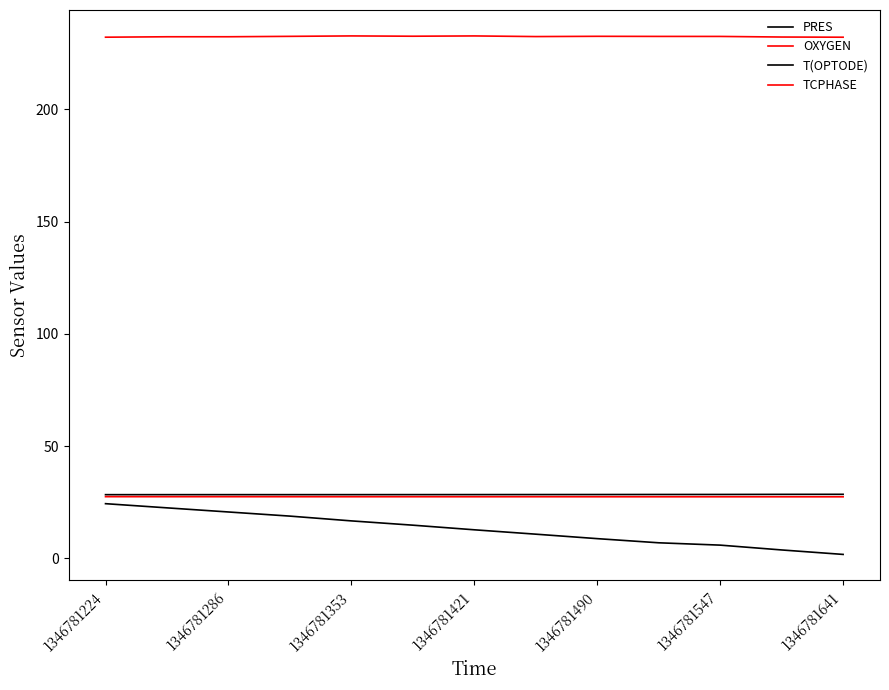

How many lines are shown in the chart?

4